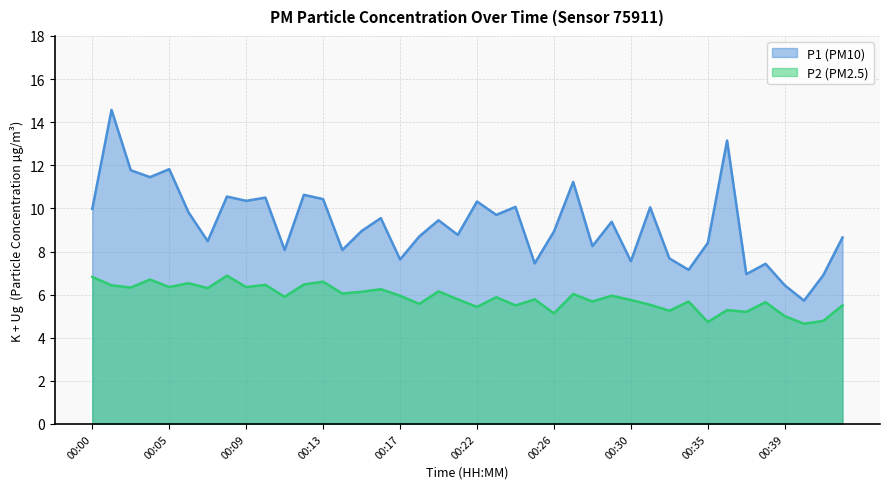

Which series changed the most between 00:04 and 00:08?

P1